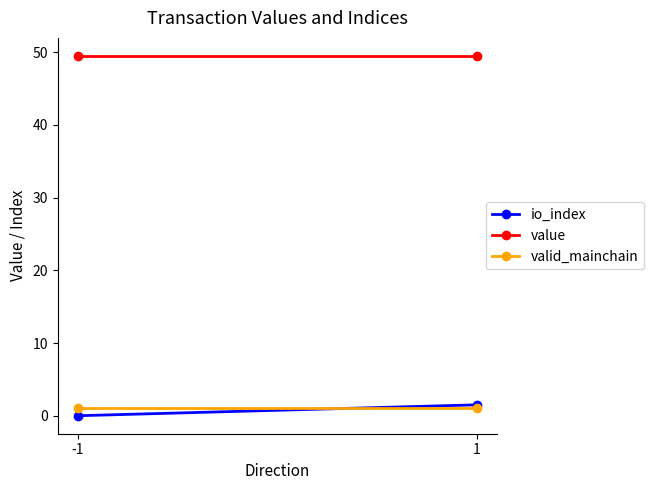

Which has a higher value, -1 or 1?

1